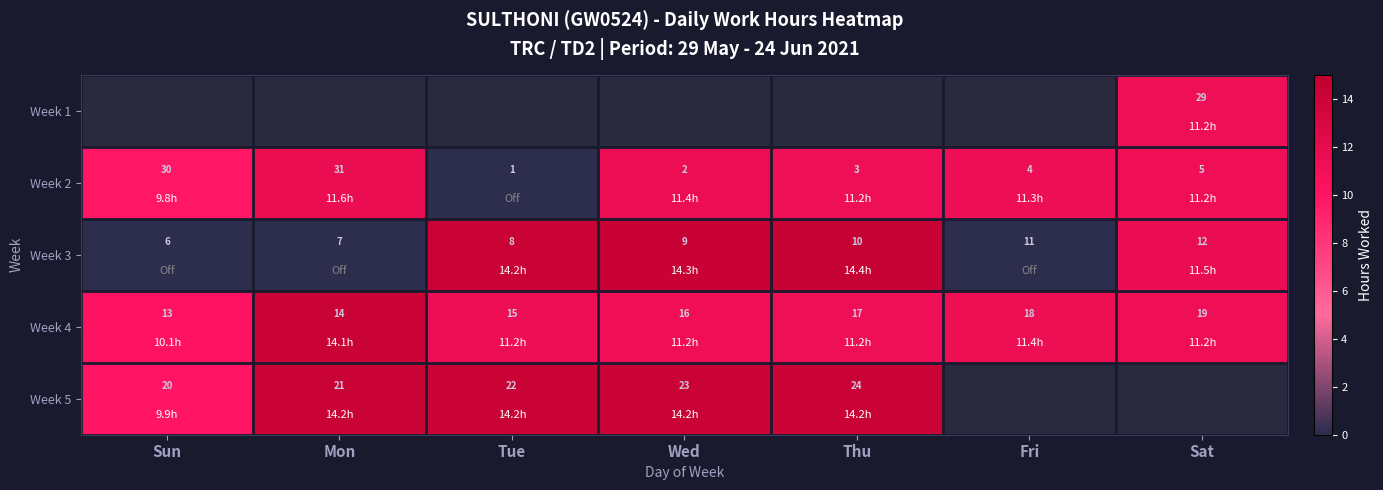

What is the maximum value for Week 2?

31.0